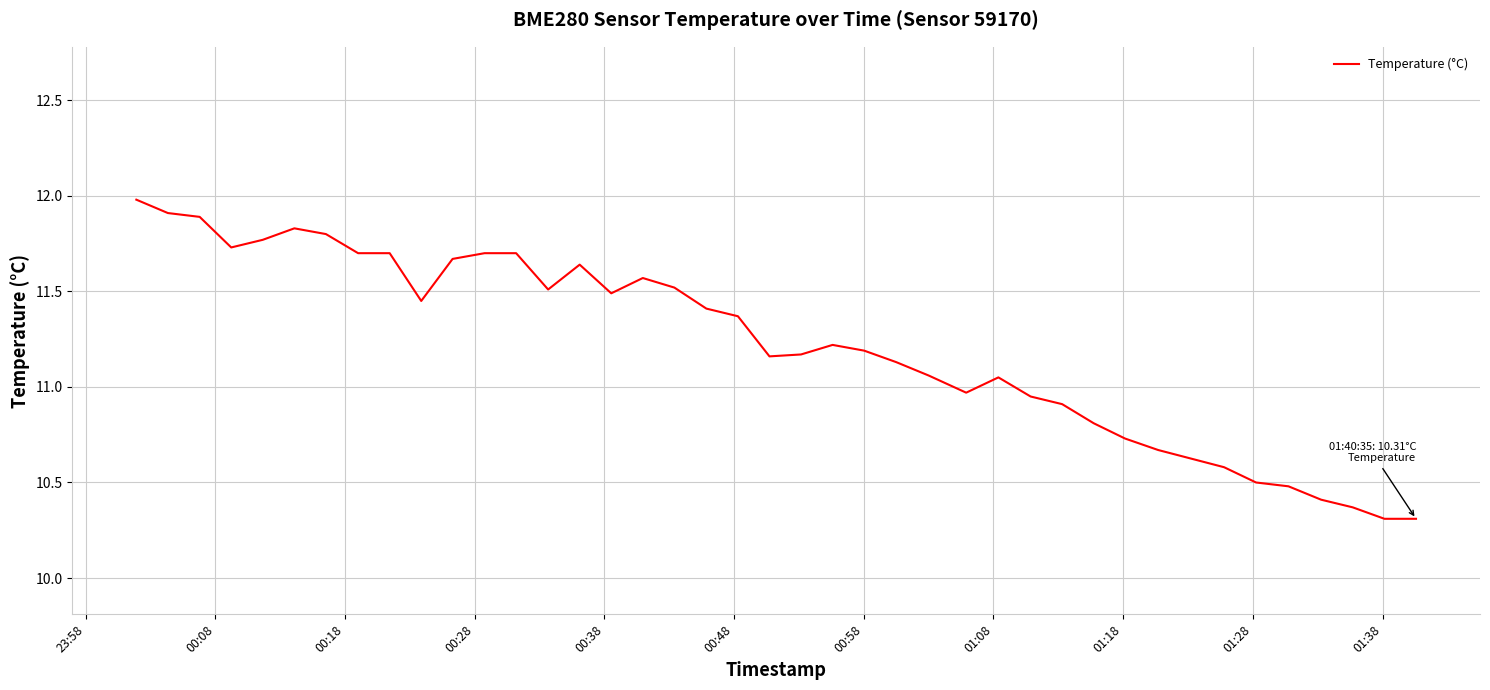

What is the maximum value shown in the chart?

12.0